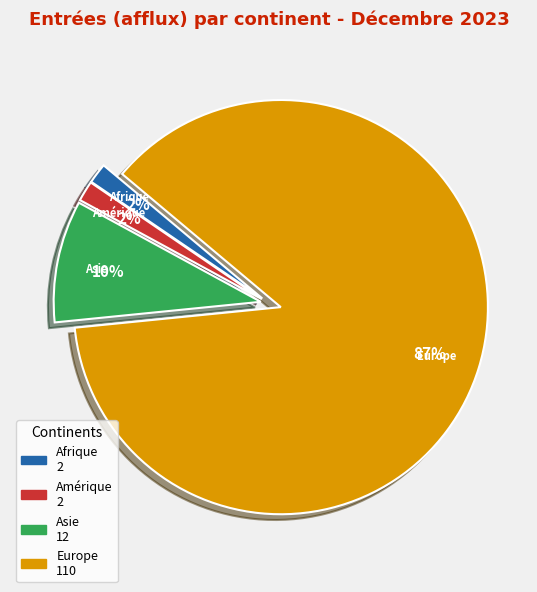

What is the largest slice in the pie chart?

Europe